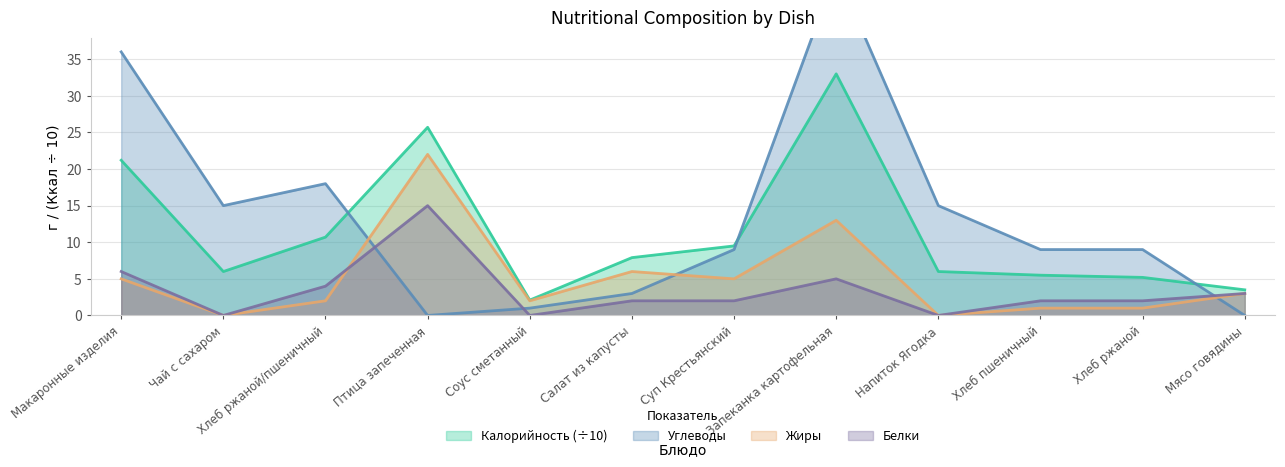

Reading left to right, transcribe all the data shown in this chart.

Калорийность: Макаронные изделия=21.2	Чай с сахаром=6.0	Хлеб ржаной/пшеничный=10.7	Птица запеченная=25.7	Соус сметанный=2.1	Салат из капусты=7.9	Суп Крестьянский=9.5	Запеканка картофельная=33.0	Напиток Ягодка=6.0	Хлеб пшеничный=5.5	Хлеб ржаной=5.2	Мясо говядины=3.5
Белки: Макаронные изделия=6.0	Чай с сахаром=0.0	Хлеб ржаной/пшеничный=4.0	Птица запеченная=15.0	Соус сметанный=0.0	Салат из капусты=2.0	Суп Крестьянский=2.0	Запеканка картофельная=5.0	Напиток Ягодка=0.0	Хлеб пшеничный=2.0	Хлеб ржаной=2.0	Мясо говядины=3.0
Жиры: Макаронные изделия=5.0	Чай с сахаром=0.0	Хлеб ржаной/пшеничный=2.0	Птица запеченная=22.0	Соус сметанный=2.0	Салат из капусты=6.0	Суп Крестьянский=5.0	Запеканка картофельная=13.0	Напиток Ягодка=0.0	Хлеб пшеничный=1.0	Хлеб ржаной=1.0	Мясо говядины=3.0
Углеводы: Макаронные изделия=36.0	Чай с сахаром=15.0	Хлеб ржаной/пшеничный=18.0	Птица запеченная=0.0	Соус сметанный=1.0	Салат из капусты=3.0	Суп Крестьянский=9.0	Запеканка картофельная=47.0	Напиток Ягодка=15.0	Хлеб пшеничный=9.0	Хлеб ржаной=9.0	Мясо говядины=0.0